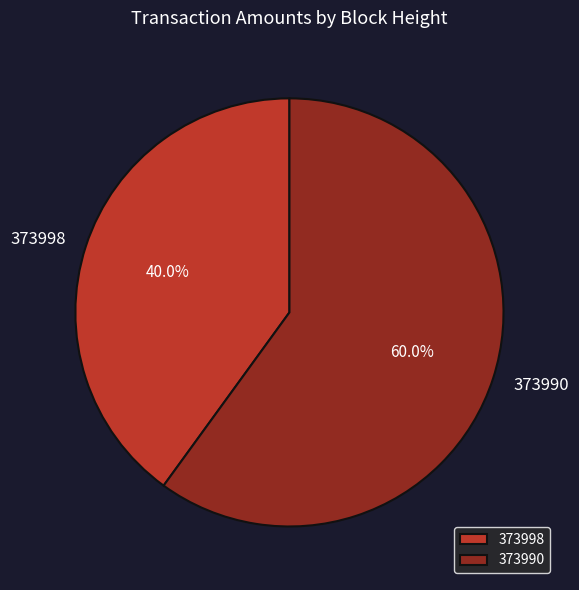

Which slice is the largest?

373990